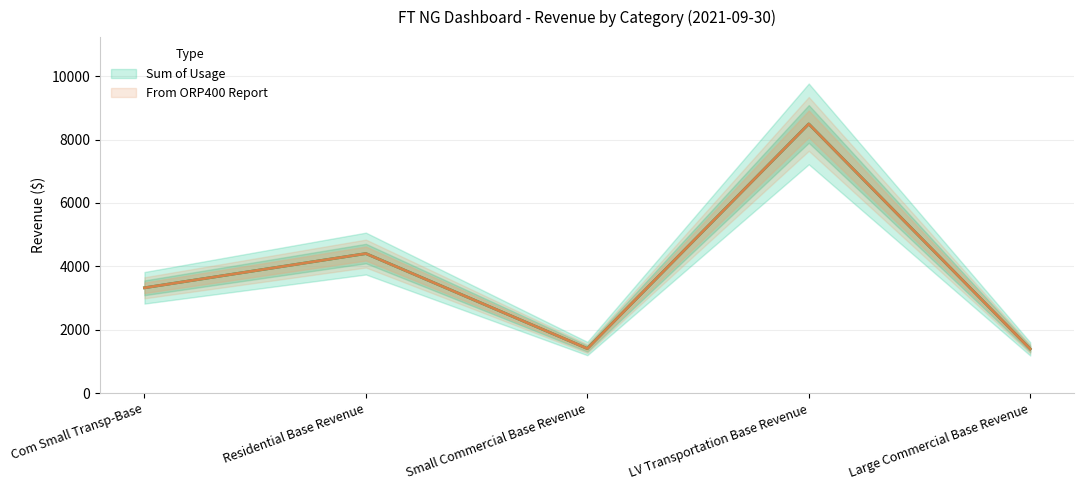

In Sum of Usage, how many points are higher than both neighbors (excluding endpoints)?

2